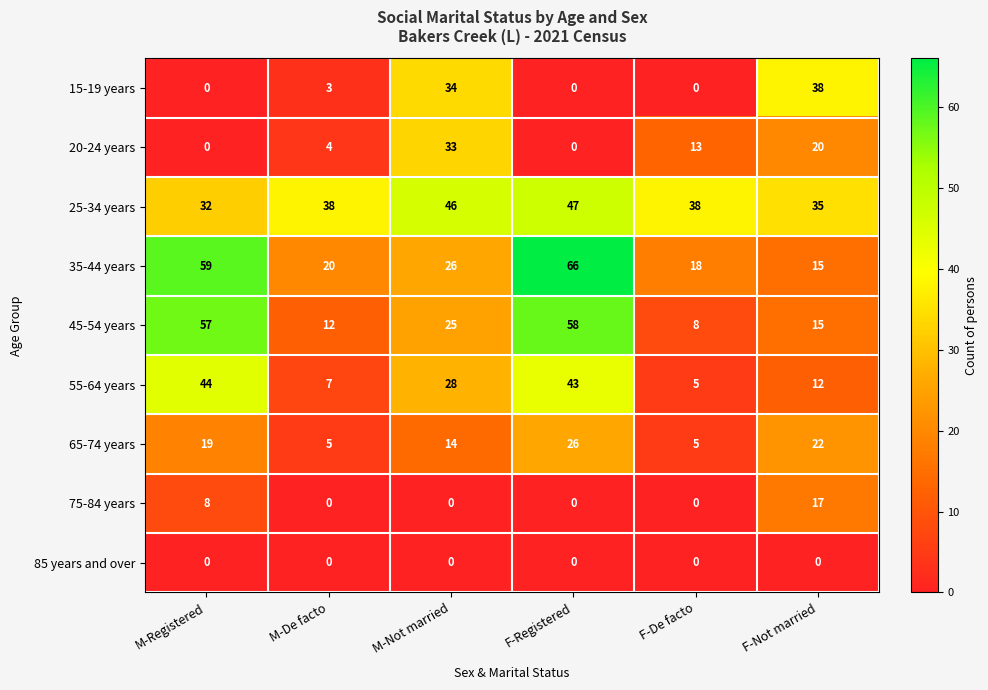

At how many categories does at least one series exceed 43?

3